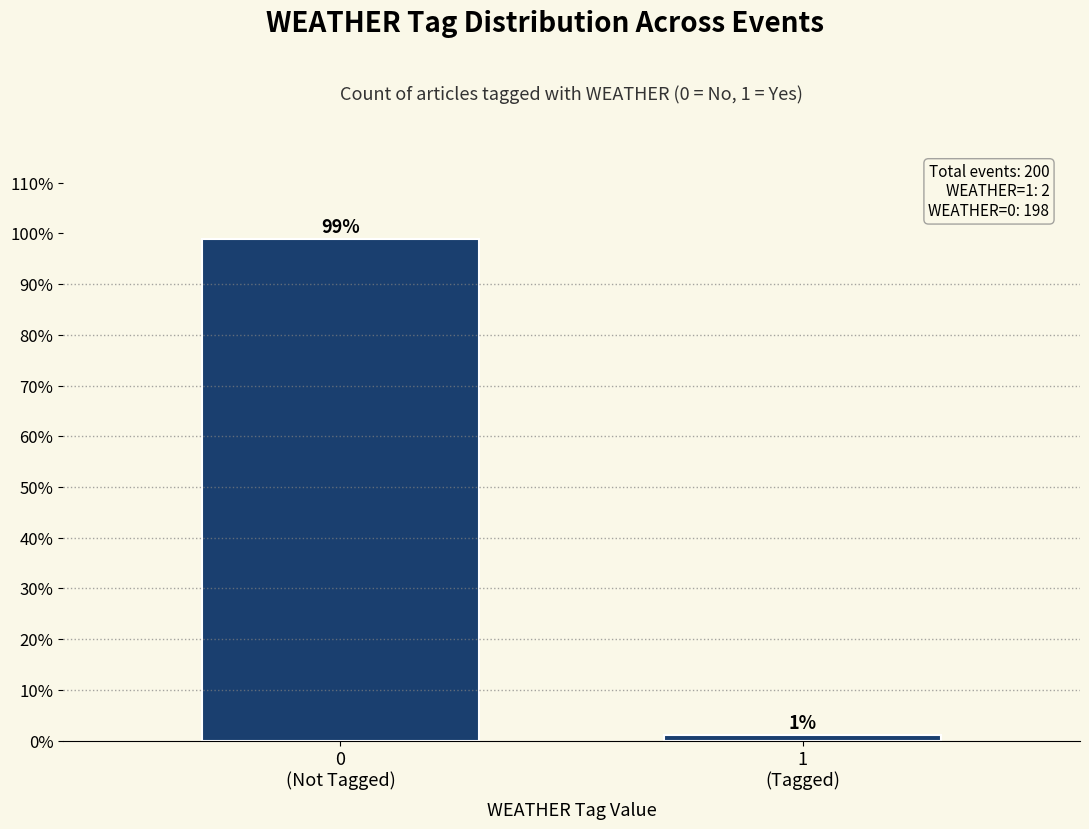

Are the bars horizontal?

No